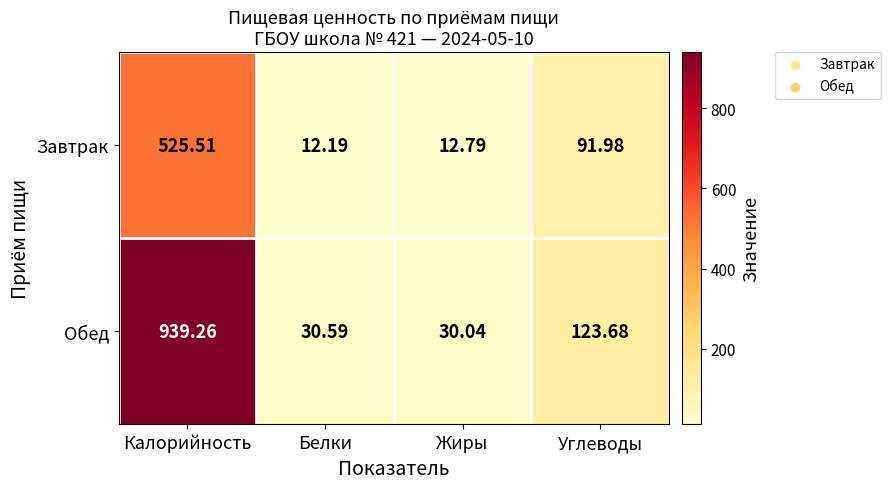

What is the greatest value displayed?

939.3